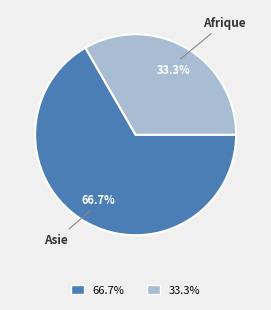

Is there any slice that represents more than half of the pie?

Yes